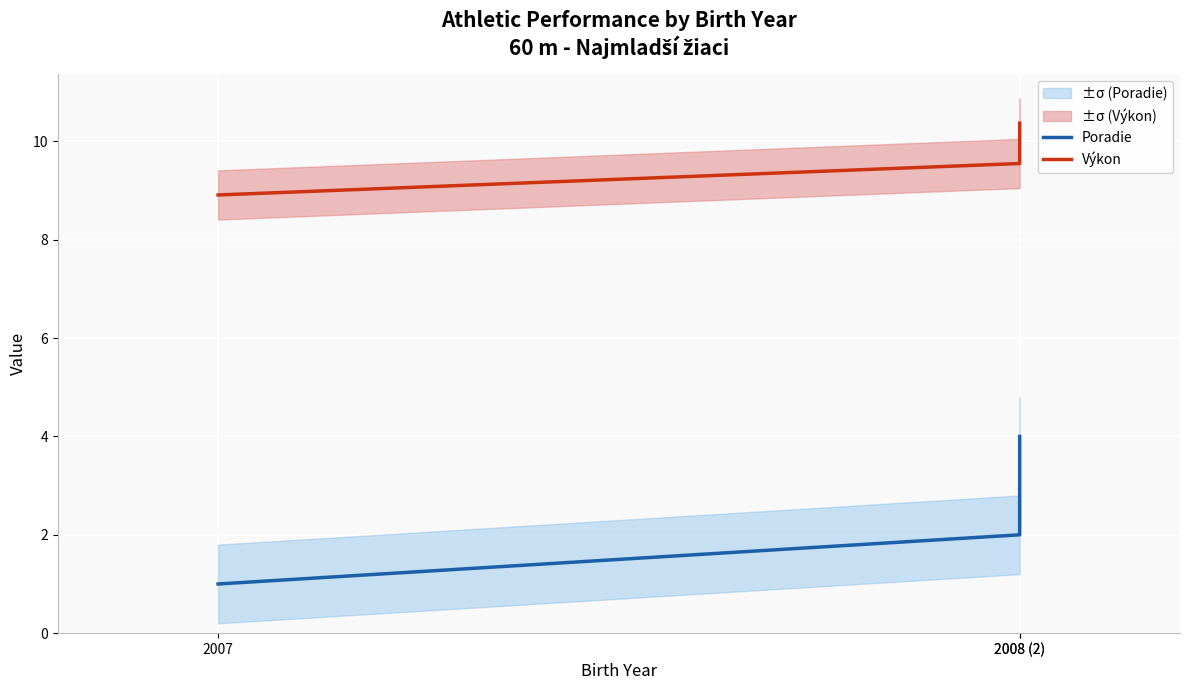

List the series in order of their overall mean, lowest first.

Poradie, Výkon